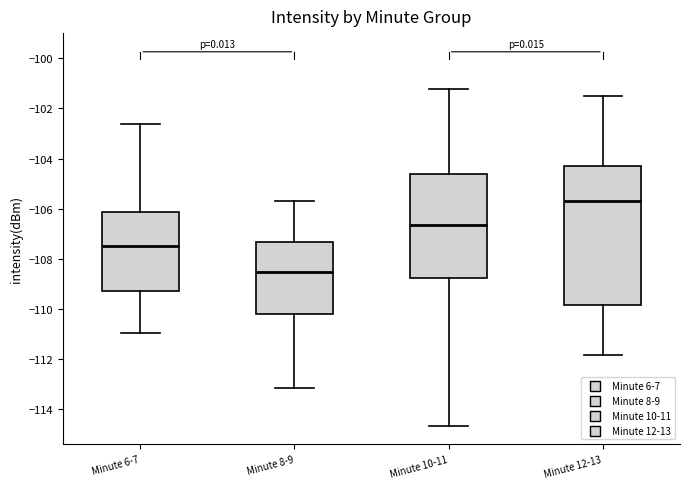

Which box is the tallest, from its lower edge to its upper edge?

Minute 12-13